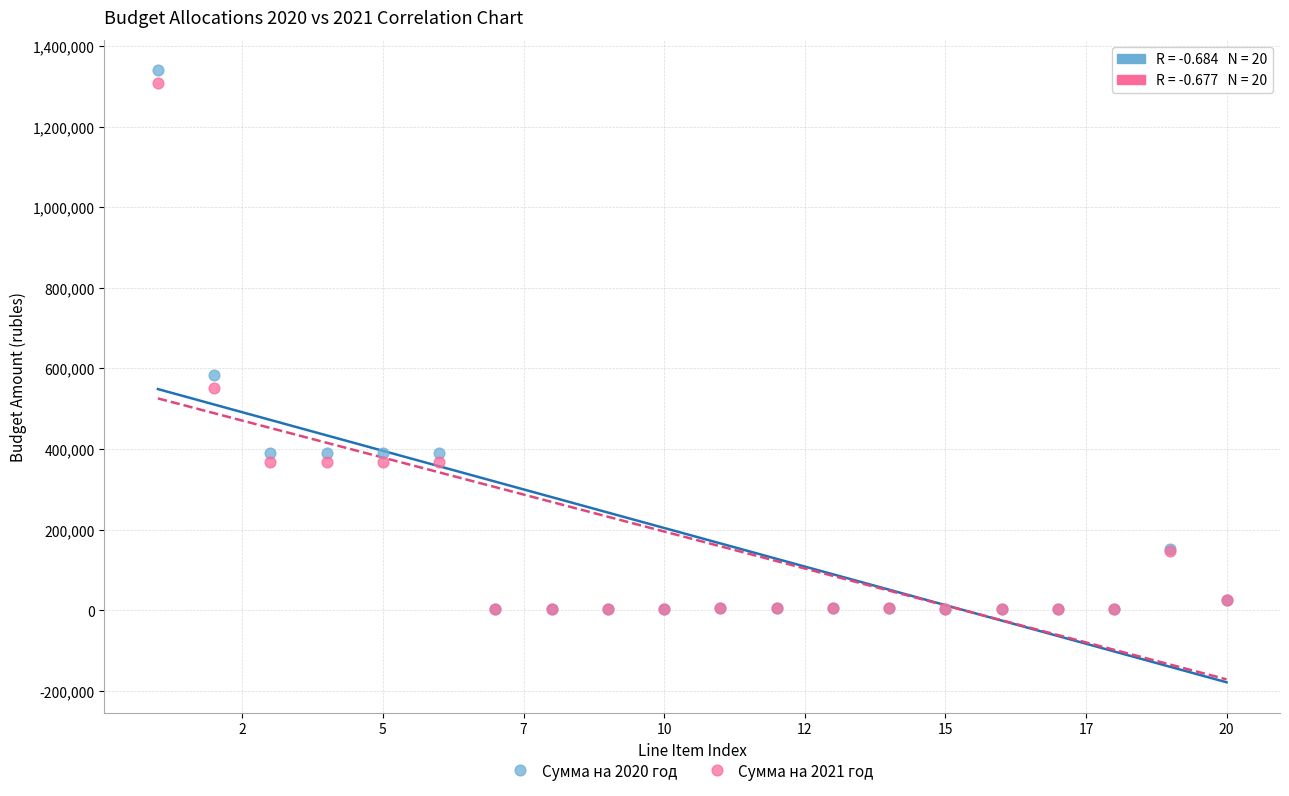

Which series contains the highest Y value?

Сумма на 2020 год